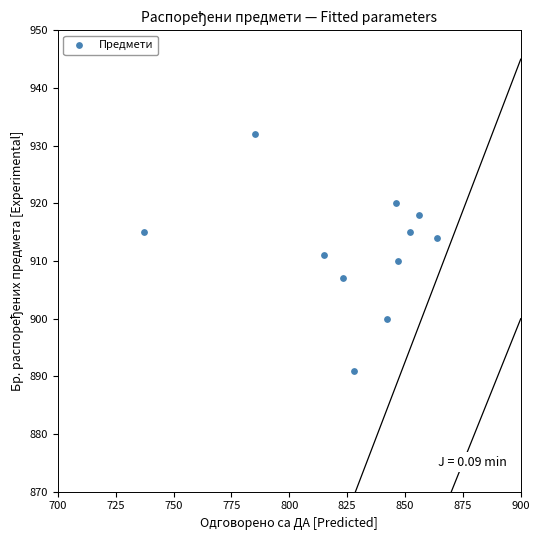

What is the average Y value?

912